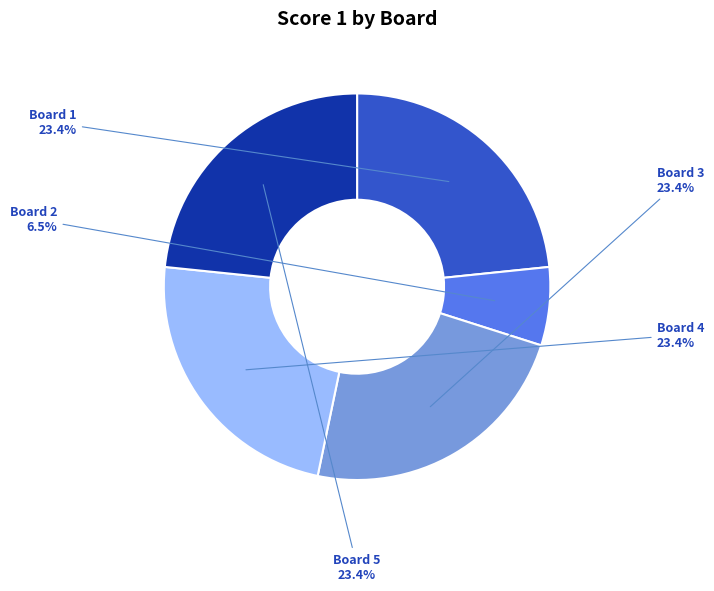

Is there any slice that represents more than half of the pie?

No